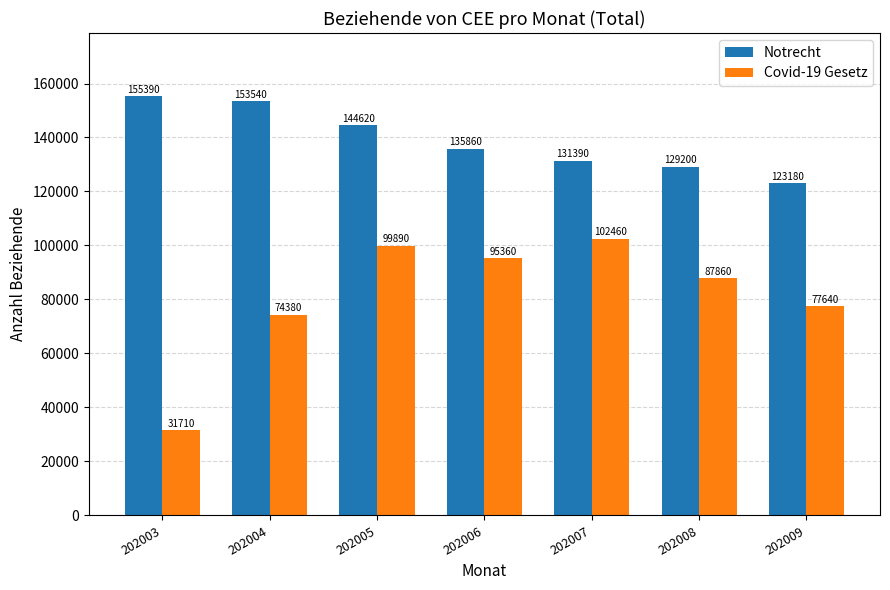

How many series are shown in this chart?

2